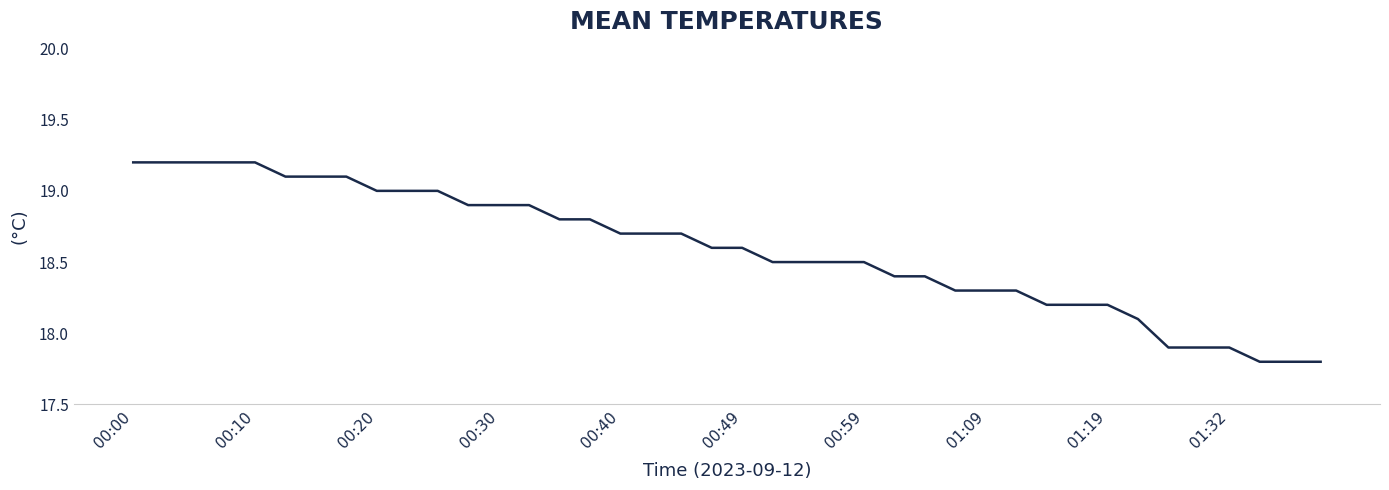

What is the difference between the maximum and minimum values?

1.4